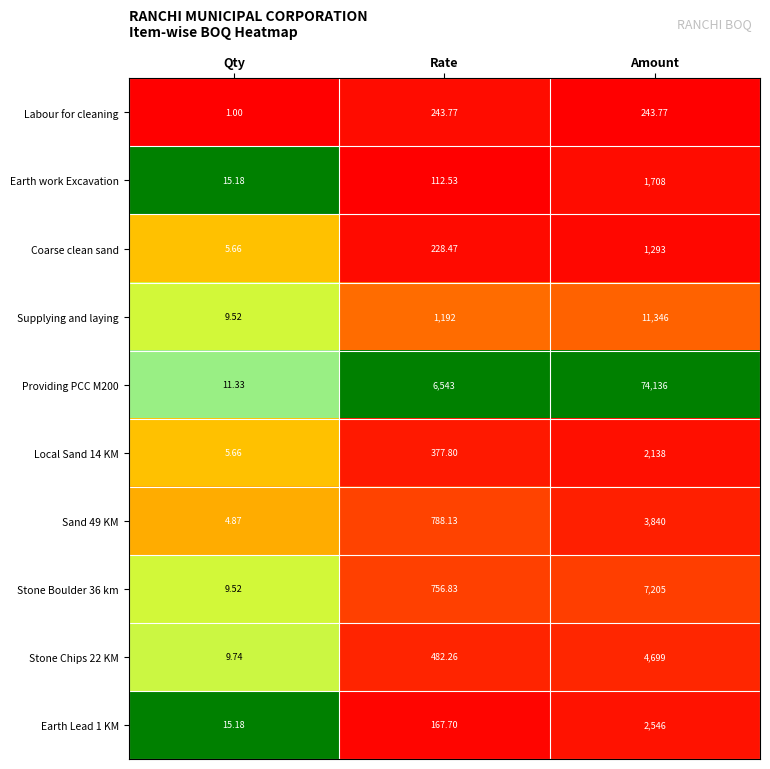

Is the value of Supplying and laying at Rate greater than the value of Providing PCC M200 at Amount?

No